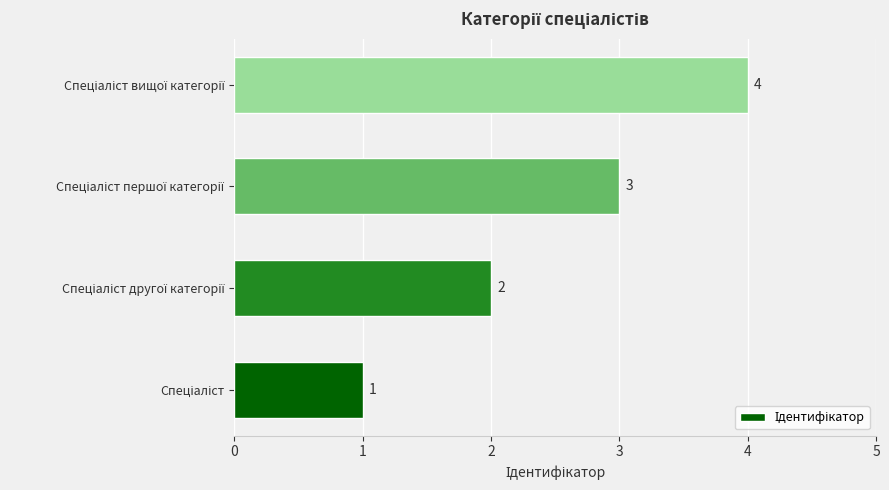

Are the bars horizontal?

Yes